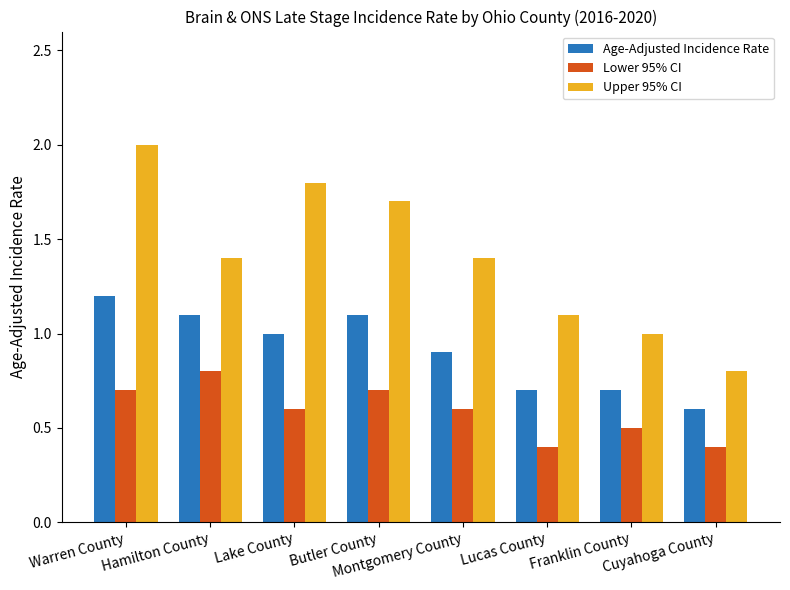

What is the label of the 3rd bar from the left?

Lake County